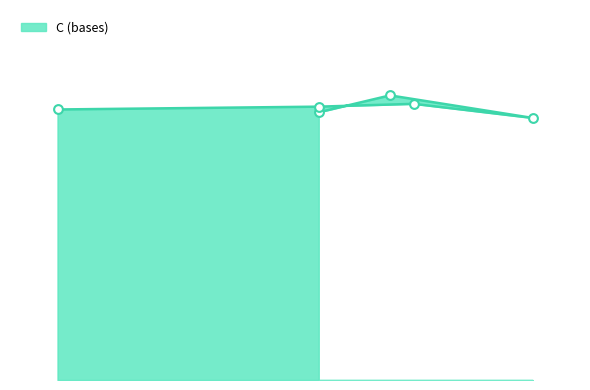

Between Ardea purpurea and Ardea cinerea, which is larger?

Ardea purpurea